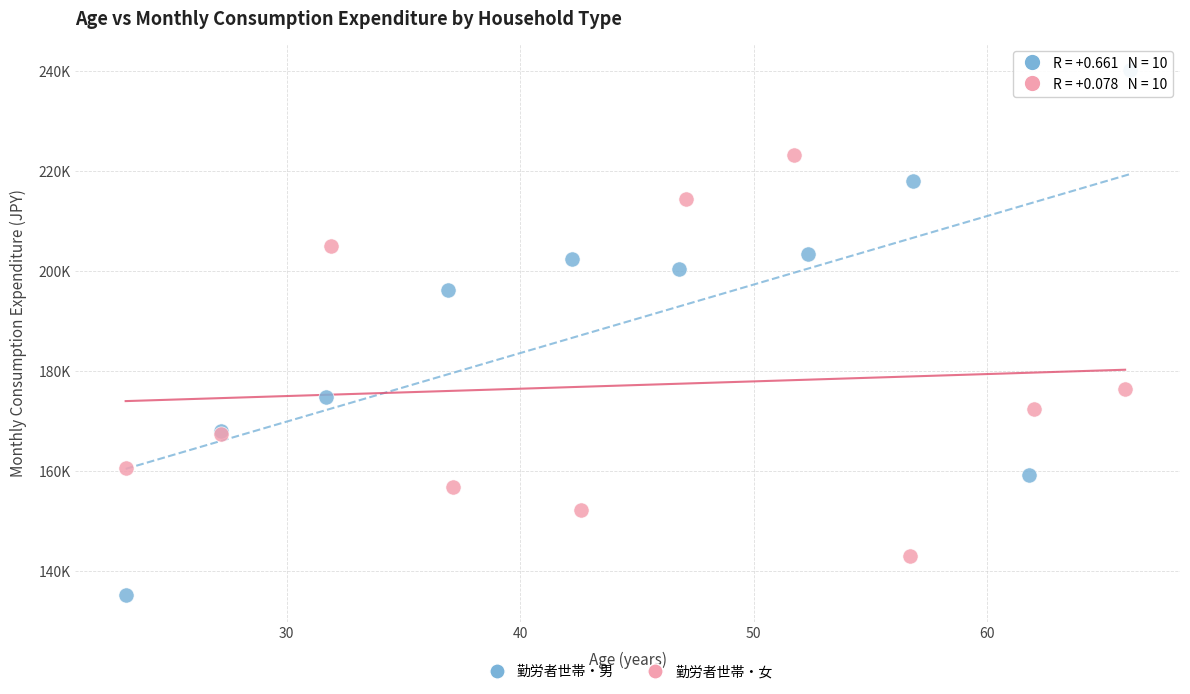

Which series contains the lowest Y value?

勤労者世帯・男